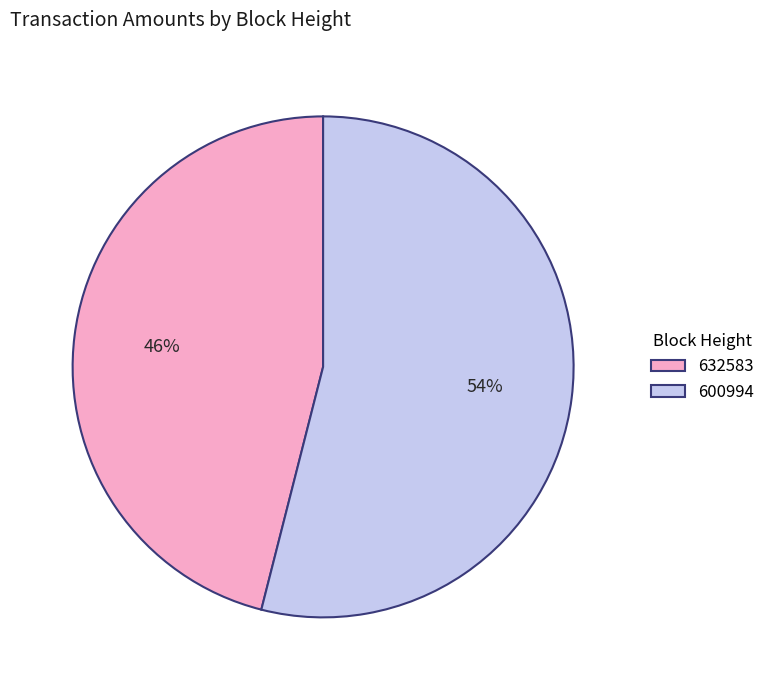

Is the sum of 600994 and 632583 greater than half?

Yes